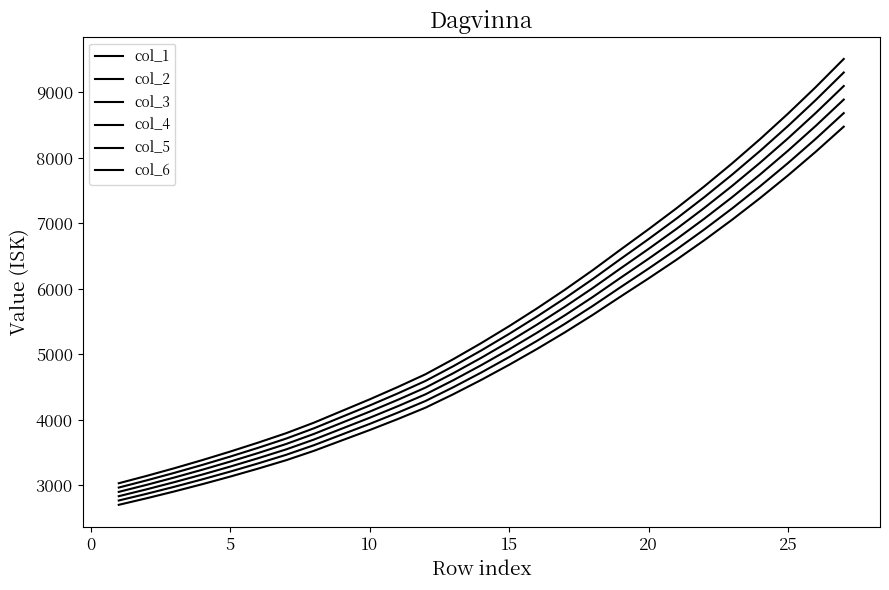

Is this an area chart (filled region under the line)?

No